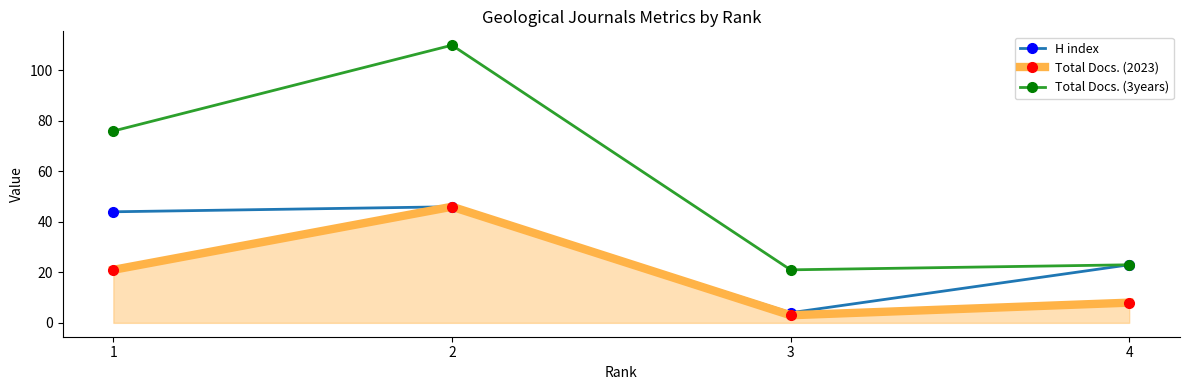

At which category is the sum across all series the highest?

2